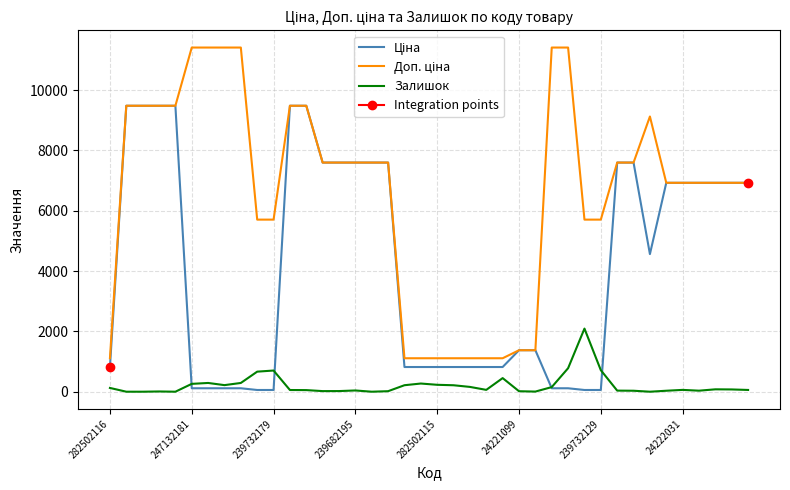

At which label is Залишок closest to 1046?

28